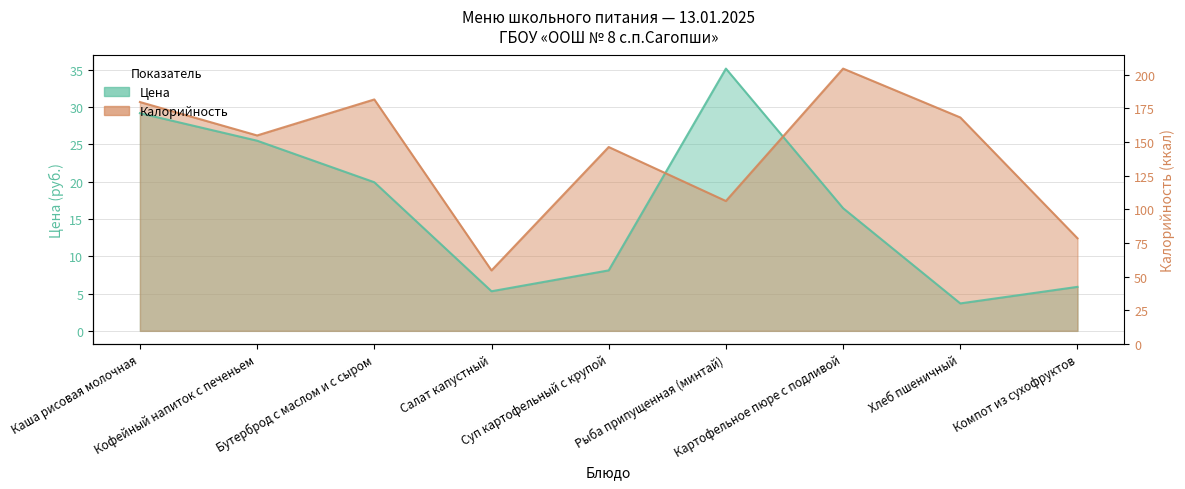

True or false: Калорийность and Цена cross at least once.

True